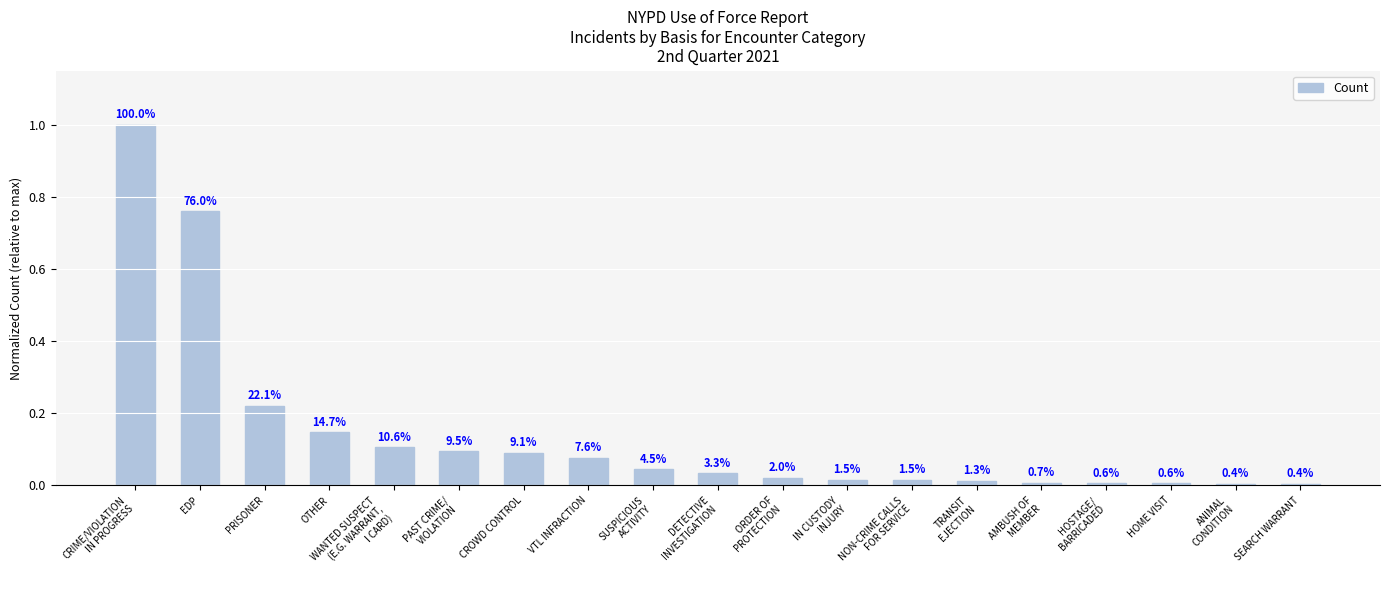

Does the chart contain stacked bars?

No